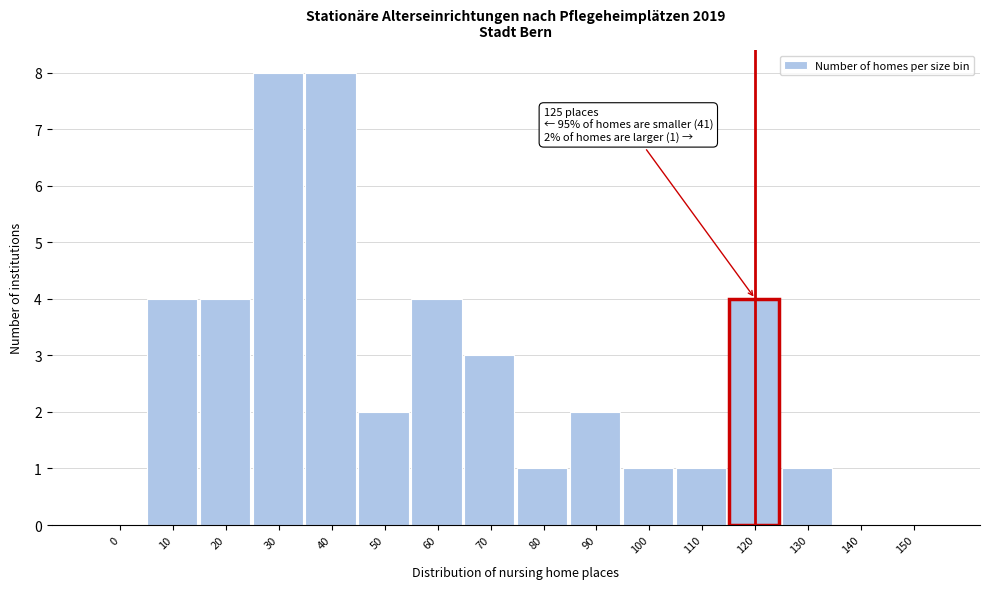

Reading right to left, what are all the values shown in this chart?

150=0	140=0	130=1	120=4	110=1	100=1	90=2	80=1	70=3	60=4	50=2	40=8	30=8	20=4	10=4	0=0